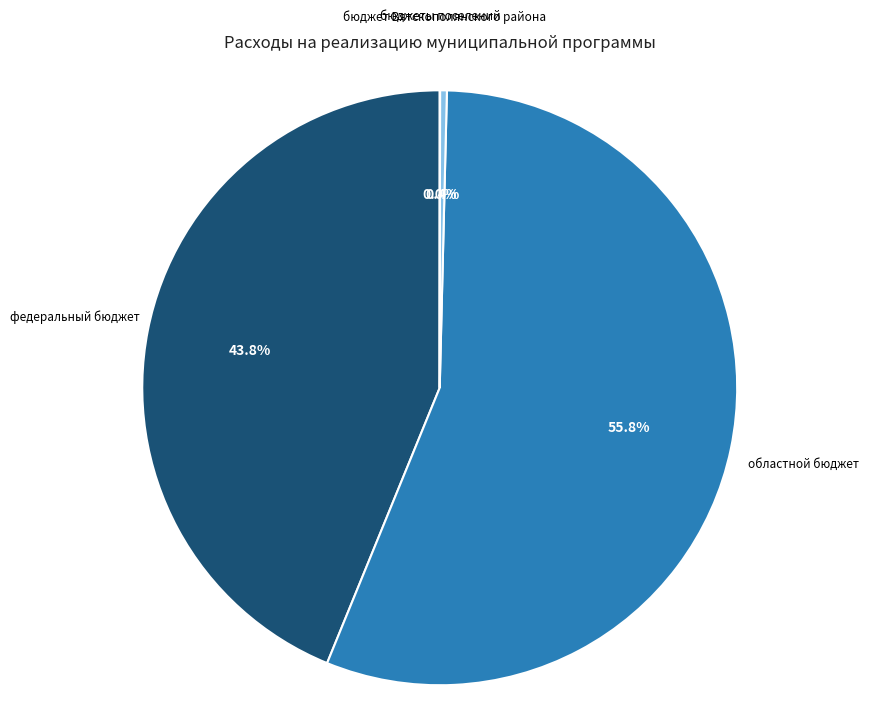

Is there any slice that represents more than half of the pie?

Yes